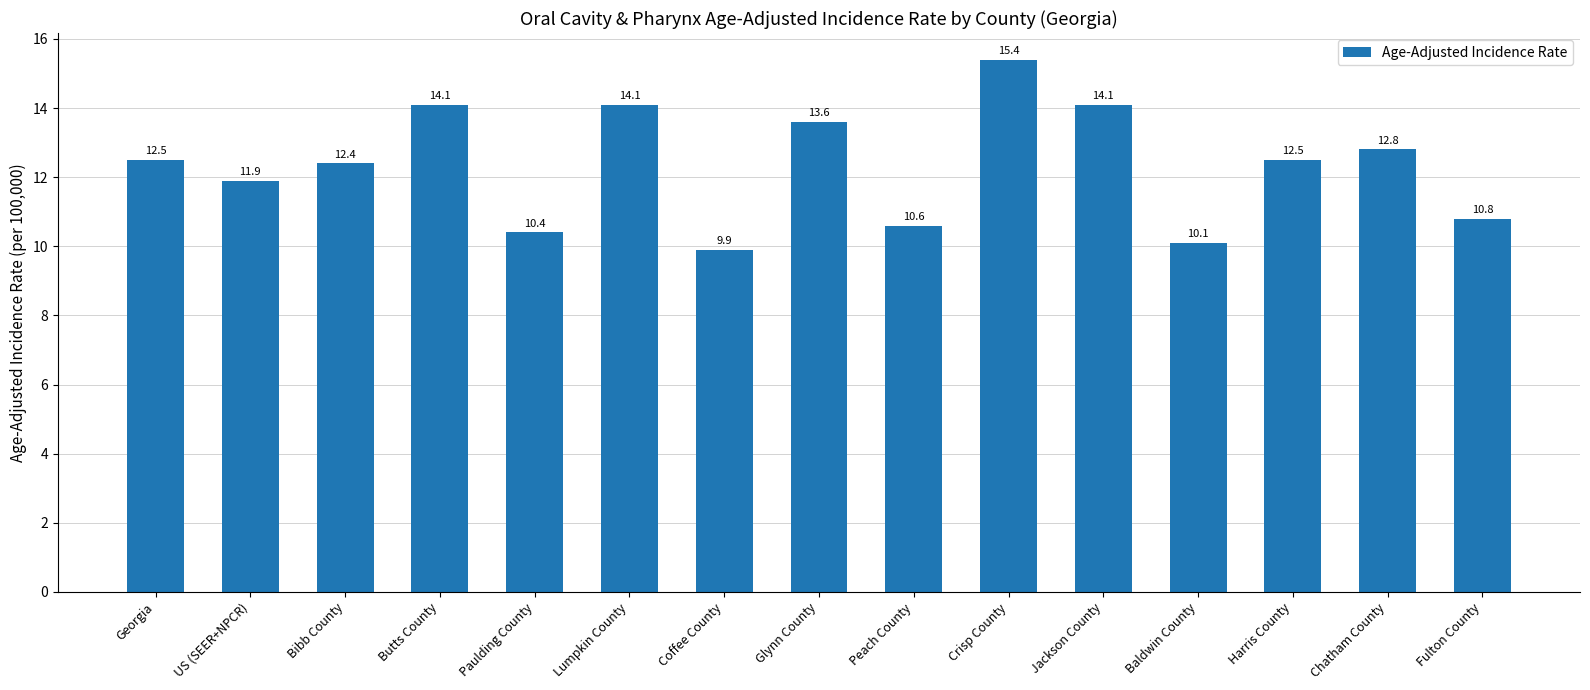

True or false: the data shows 17.2 at Harris County.

False